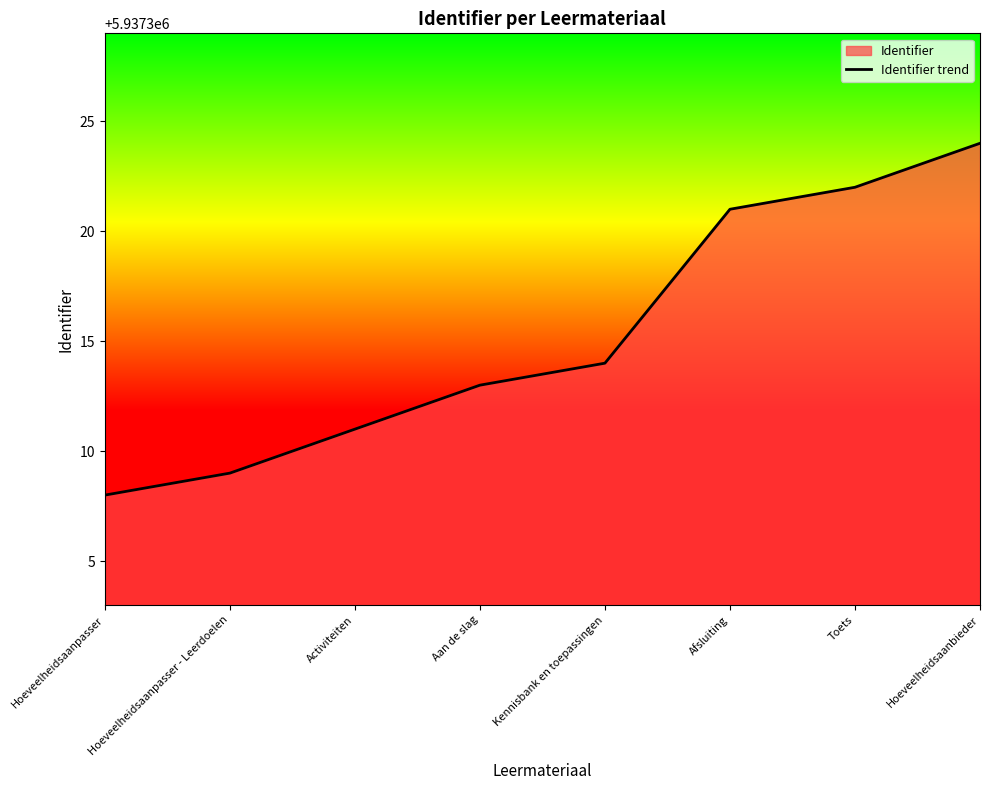

True or false: the data has more than 1 interior local peaks.

False